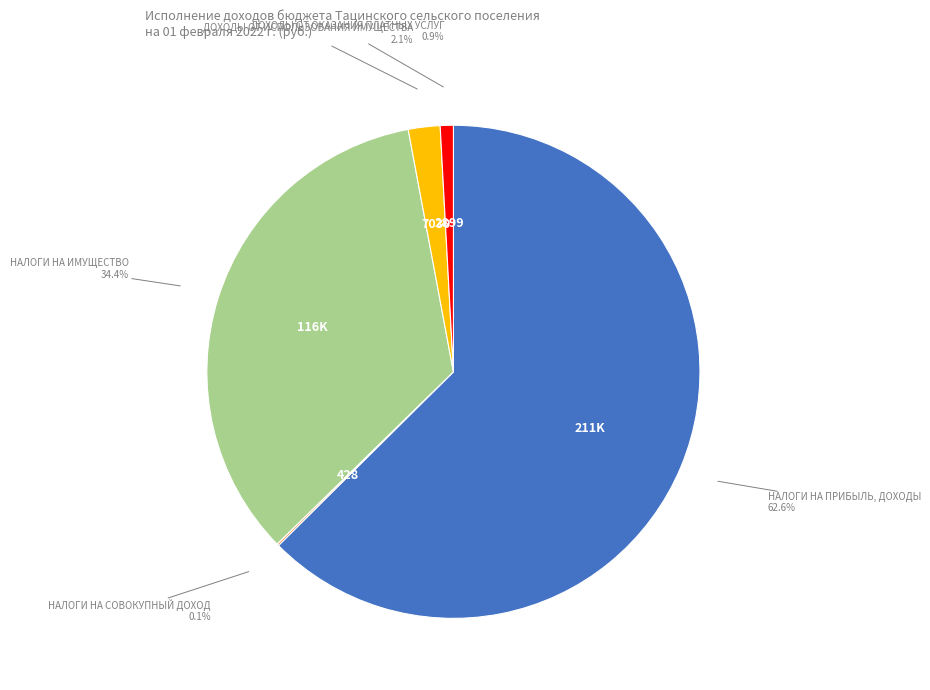

To the nearest percent, what percentage of the pie is НАЛОГИ НА ПРИБЫЛЬ, ДОХОДЫ?

63%